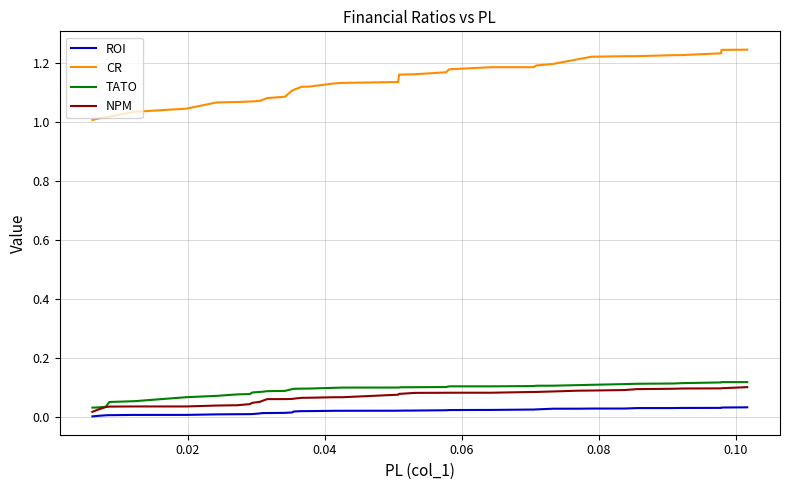

True or false: ROI and CR intersect in this chart.

False